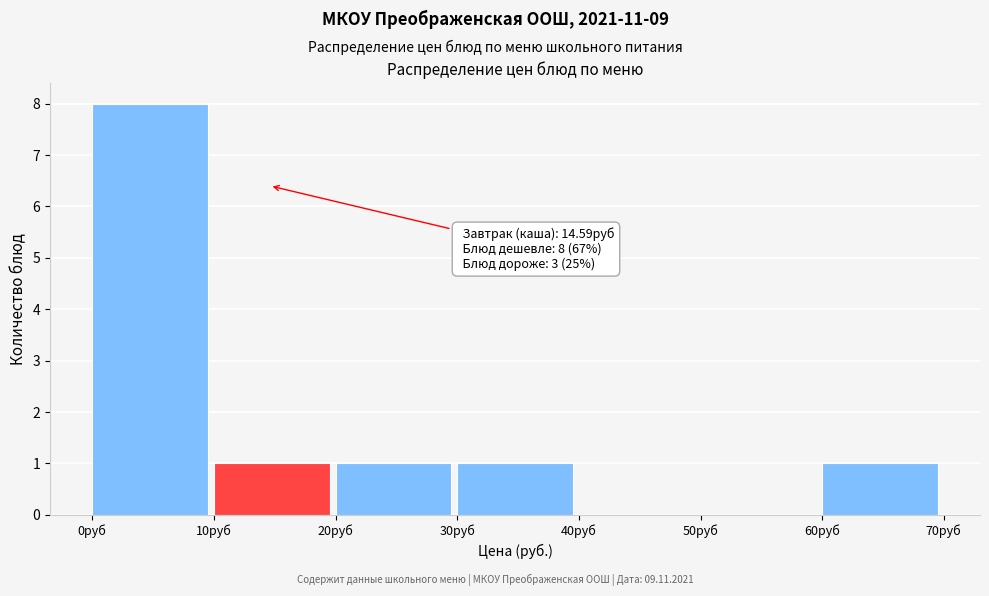

Over which range of the x-axis is the bar tallest?

0 to 10